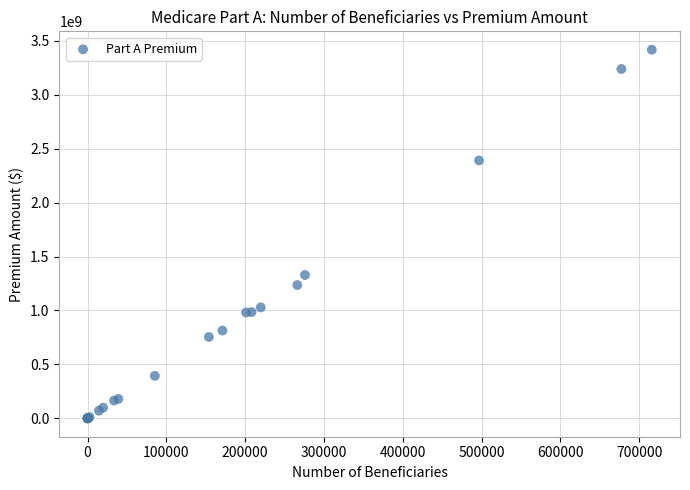

What Y value in the scatter plot is closest to 1709271149?

1329135350